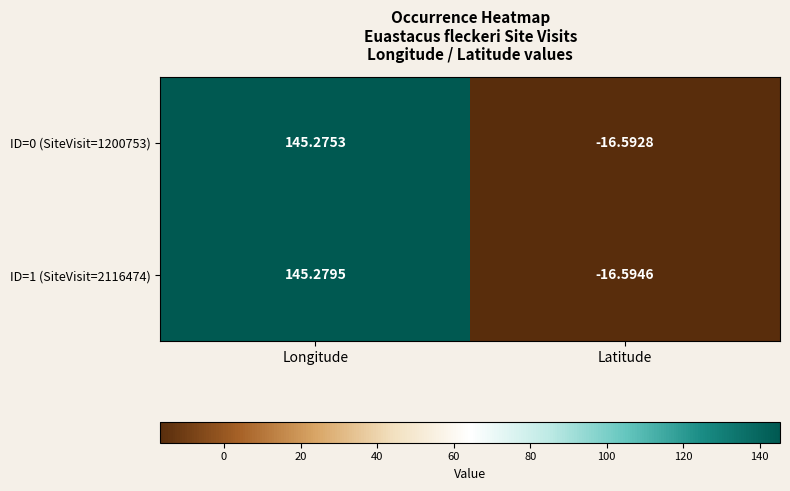

List the series in order of their overall mean, lowest first.

ID=0 (SiteVisit=1200753), ID=1 (SiteVisit=2116474)